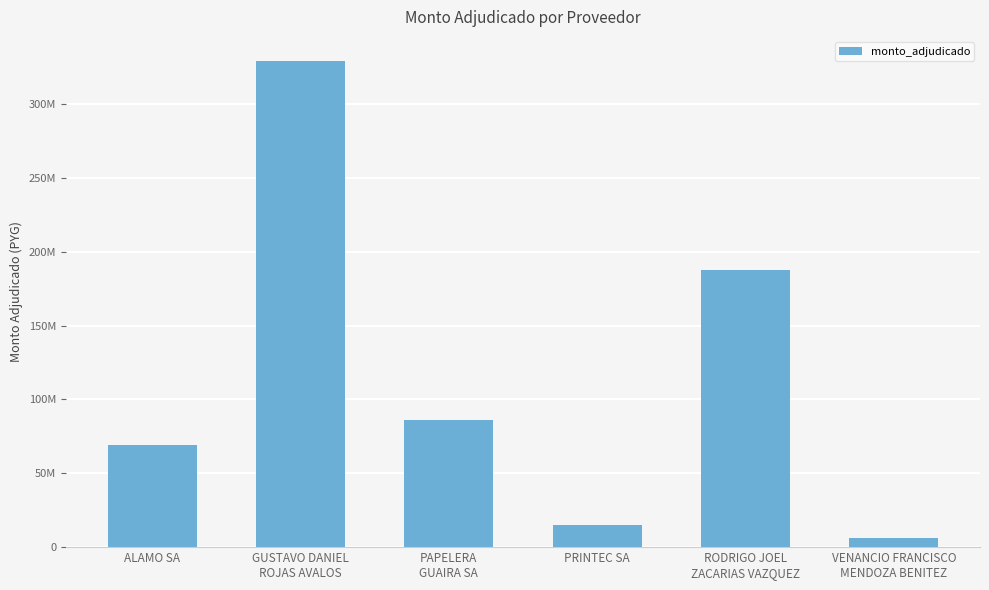

What is the difference between the maximum and second lowest values?

314090000